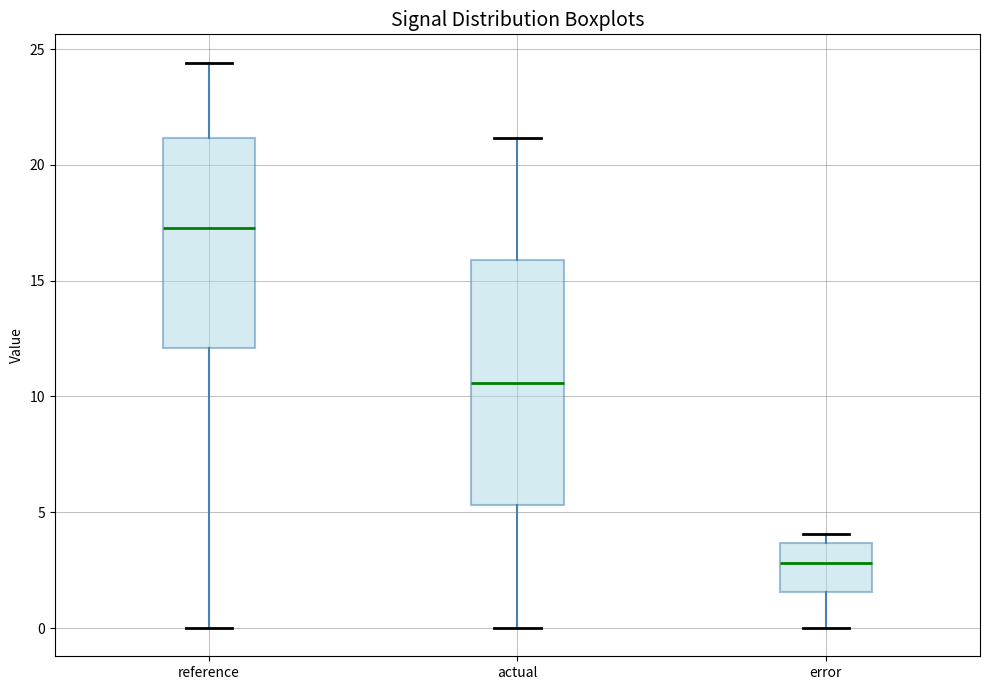

Reading left to right, read every box against the y-axis: the position of its median line, the range the box covers, and the ends of its whiskers. The values are not printed on the chart, so give them approximately, as read against the axis.

reference: median 17.5, box 12.0 to 21.0, whiskers 0.0 to 24.5
actual: median 10.5, box 5.5 to 16.0, whiskers 0.0 to 21.0
error: median 3.0, box 1.5 to 3.5, whiskers 0.0 to 4.0